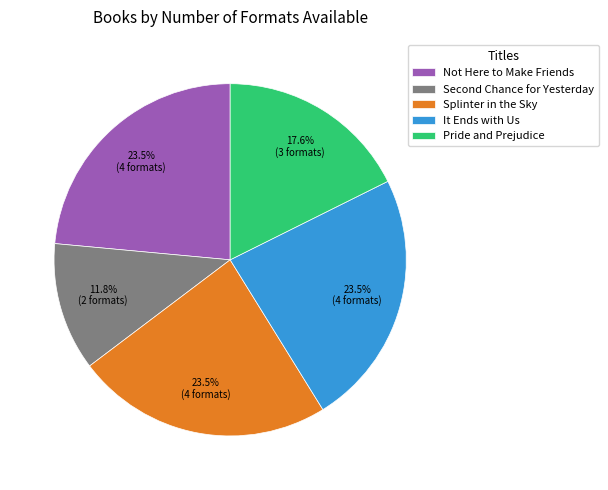

Does Splinter in the Sky account for over 50% of the chart?

No